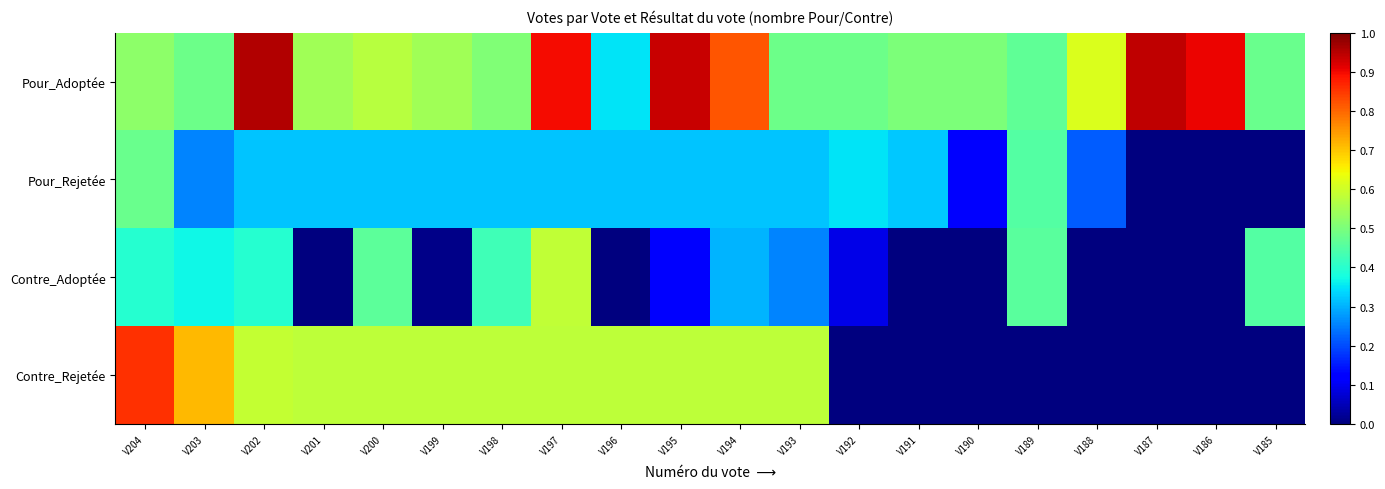

Reading left to right, what are all the values shown in this chart?

Pour_Adoptée: V204=0.5	V203=0.5	V202=1.0	V201=0.5	V200=0.6	V199=0.5	V198=0.5	V197=0.9	V196=0.3	V195=0.9	V194=0.8	V193=0.5	V192=0.5	V191=0.5	V190=0.5	V189=0.5	V188=0.6	V187=0.9	V186=0.9	V185=0.5
Pour_Rejetée: V204=0.5	V203=0.3	V202=0.3	V201=0.3	V200=0.3	V199=0.3	V198=0.3	V197=0.3	V196=0.3	V195=0.3	V194=0.3	V193=0.3	V192=0.3	V191=0.3	V190=0.1	V189=0.5	V188=0.2	V187=0.0	V186=0.0	V185=0.0
Contre_Adoptée: V204=0.4	V203=0.4	V202=0.4	V201=0.0	V200=0.5	V199=0.0	V198=0.4	V197=0.6	V196=0.0	V195=0.1	V194=0.3	V193=0.3	V192=0.1	V191=0.0	V190=0.0	V189=0.5	V188=0.0	V187=0.0	V186=0.0	V185=0.5
Contre_Rejetée: V204=0.9	V203=0.7	V202=0.6	V201=0.6	V200=0.6	V199=0.6	V198=0.6	V197=0.6	V196=0.6	V195=0.6	V194=0.6	V193=0.6	V192=0.0	V191=0.0	V190=0.0	V189=0.0	V188=0.0	V187=0.0	V186=0.0	V185=0.0